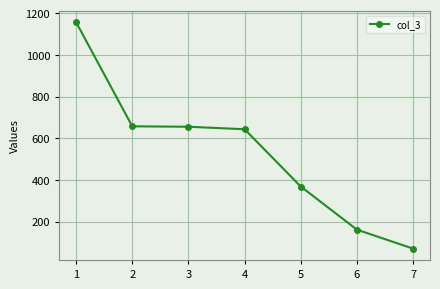

What is the value of the 5th point from the left?

368